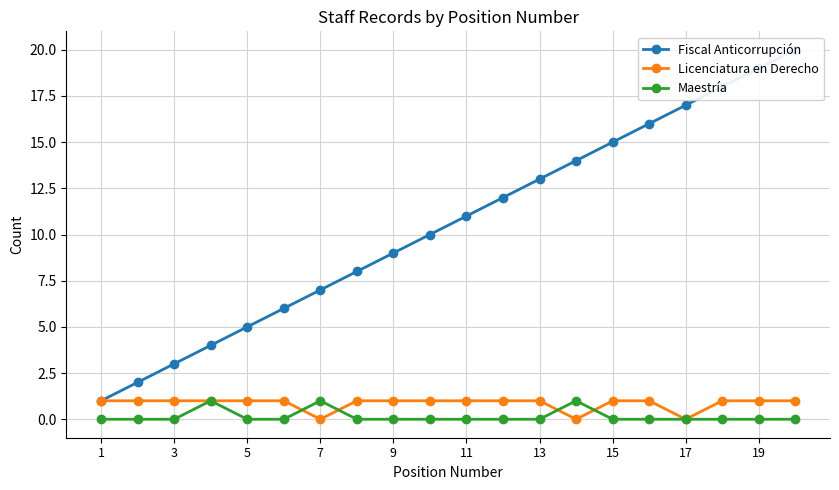

The value of Licenciatura en Derecho at 9 is 0. True or false?

False